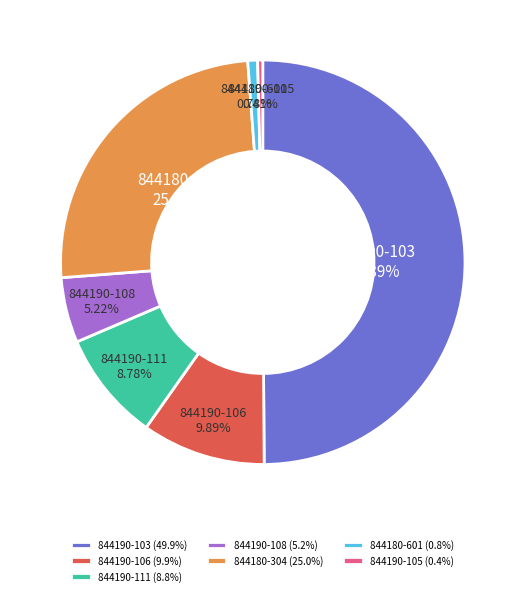

How many slices are in this pie chart?

7